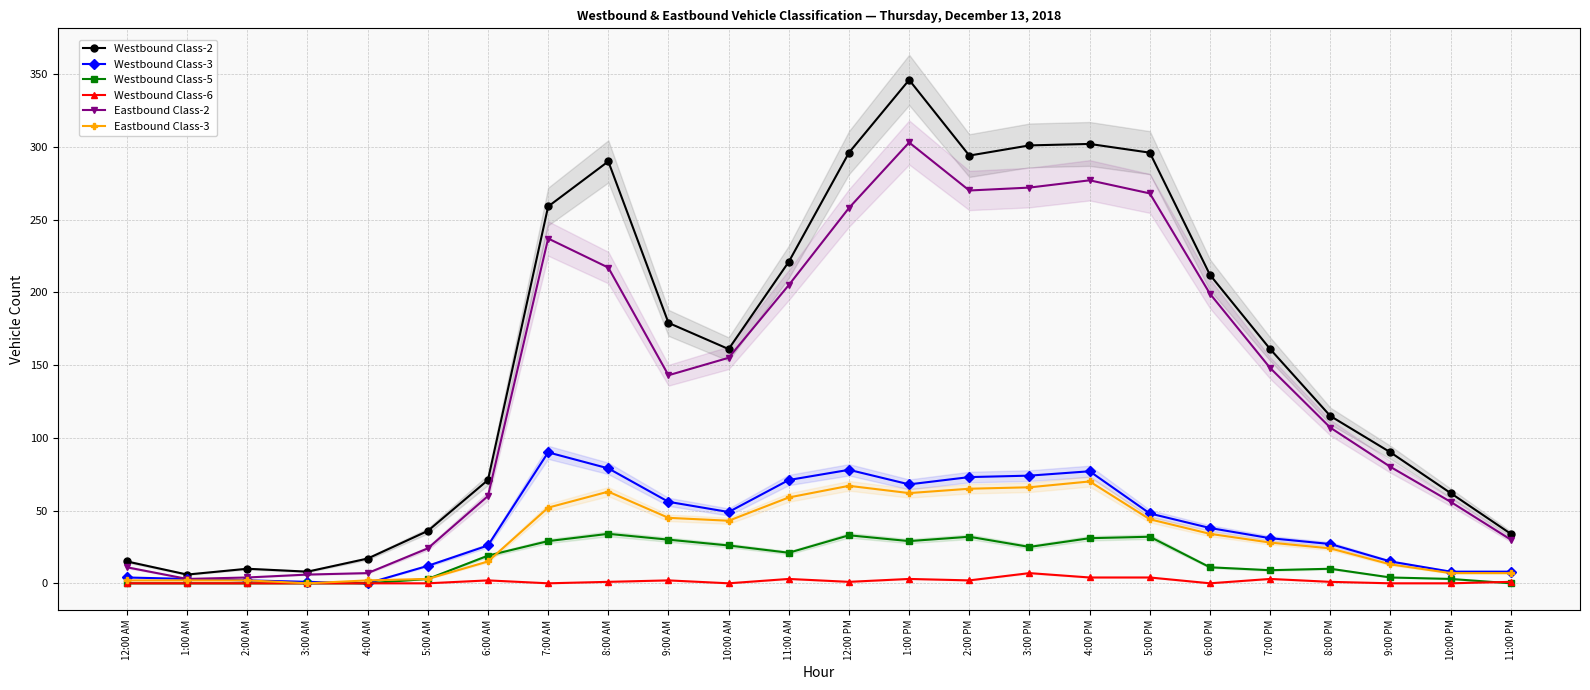

What is the average value of the Westbound Class-5 series?

16